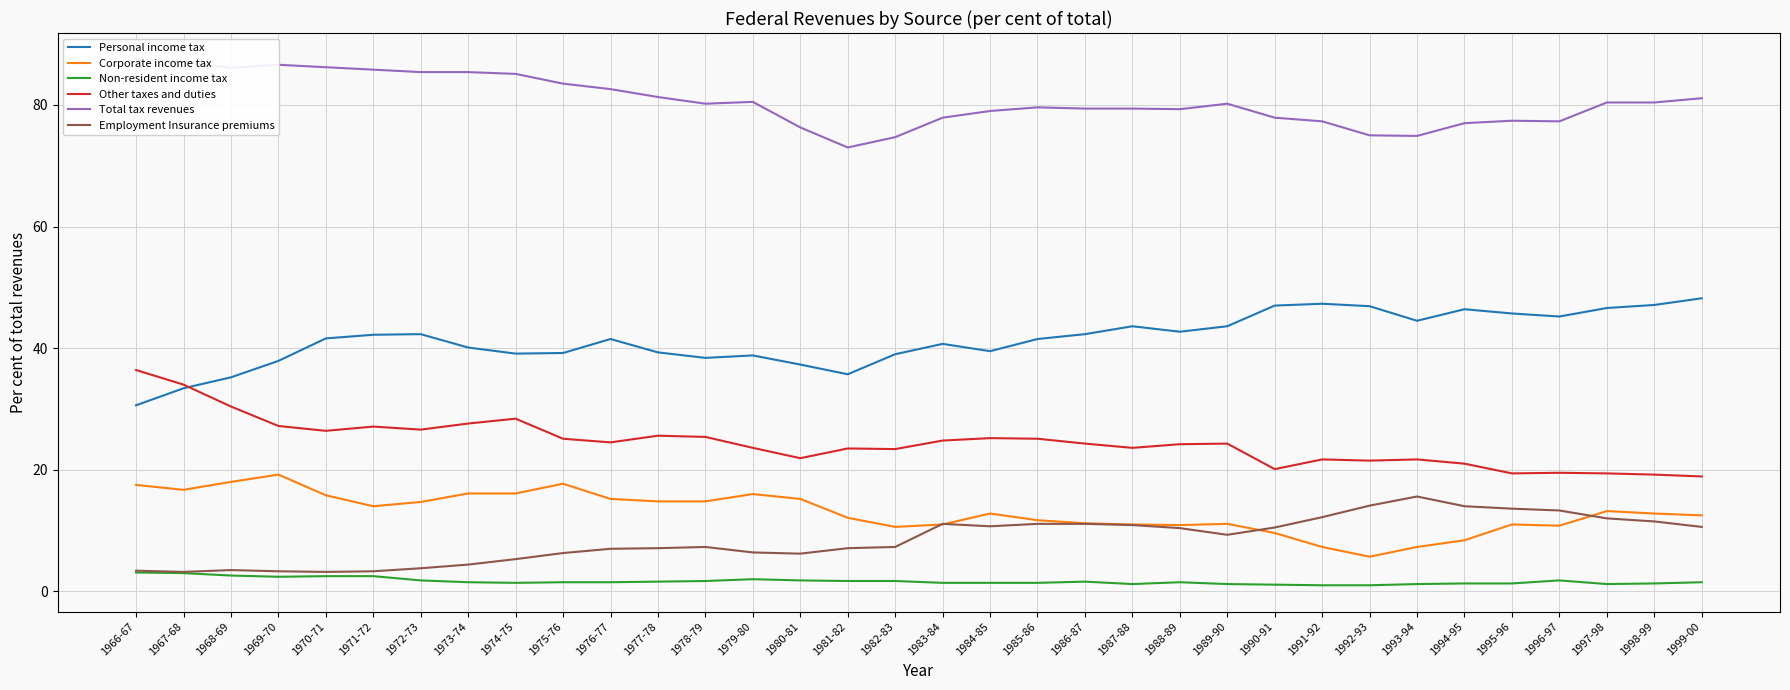

Does the chart display data point markers on the line(s)?

No